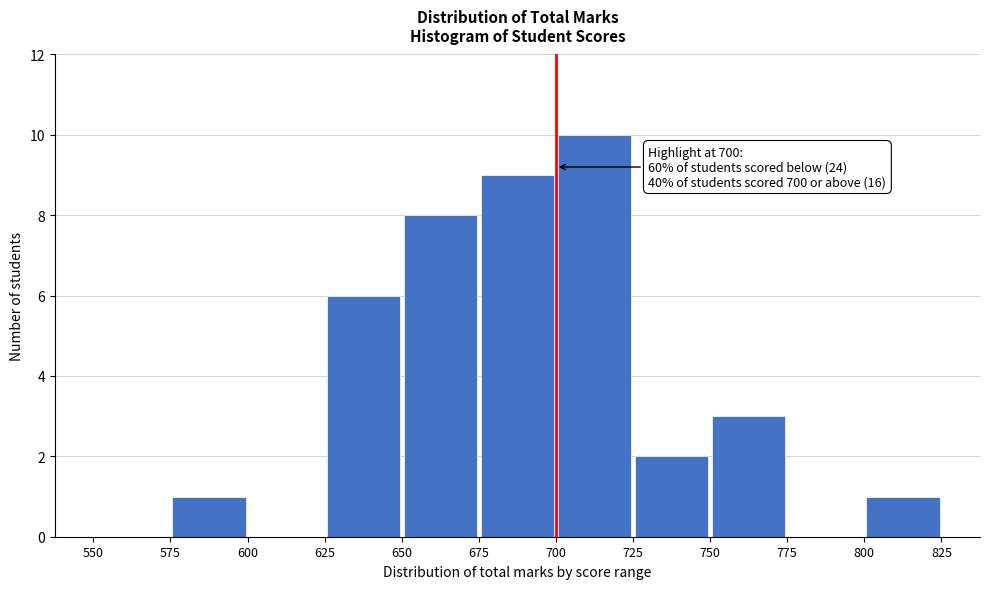

Which range on the x-axis has the tallest bar?

700 to 725